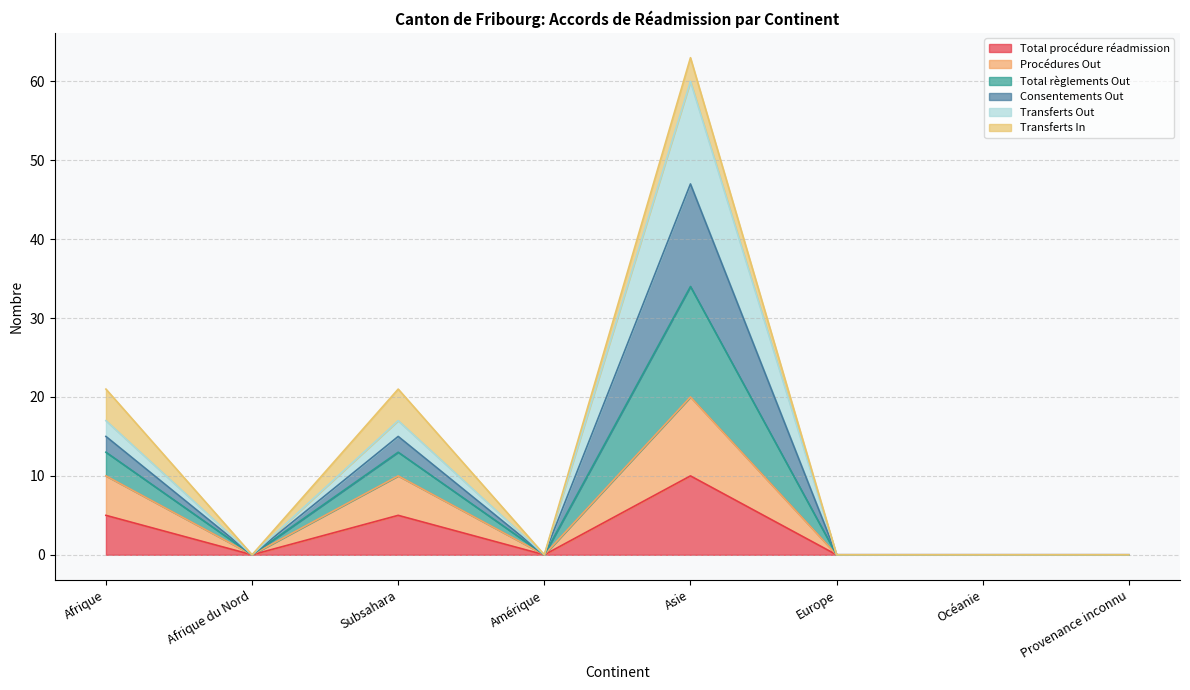

Between Asie and Océanie, which series saw the biggest shift?

Total règlements Out